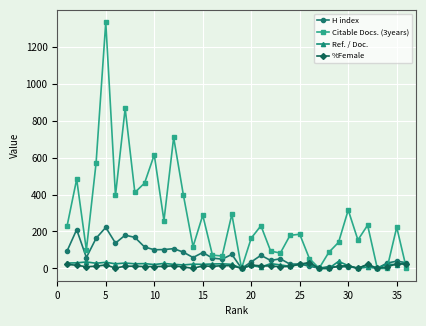

What is the average value of the Citable Docs. (3years) series?

273